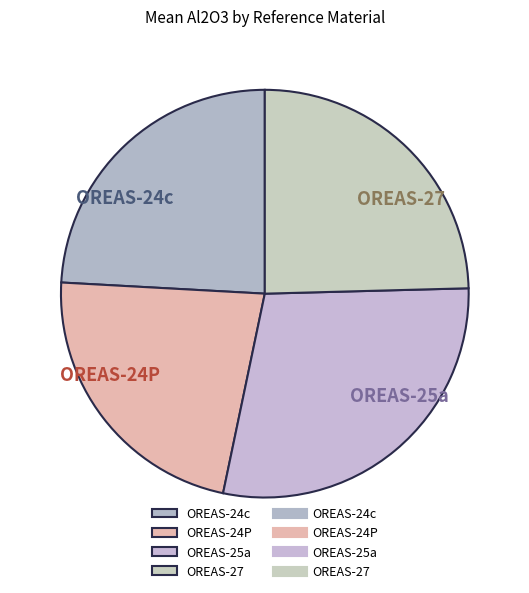

Approximately how many times larger is the value at OREAS-24P compared to OREAS-24c?

0.9